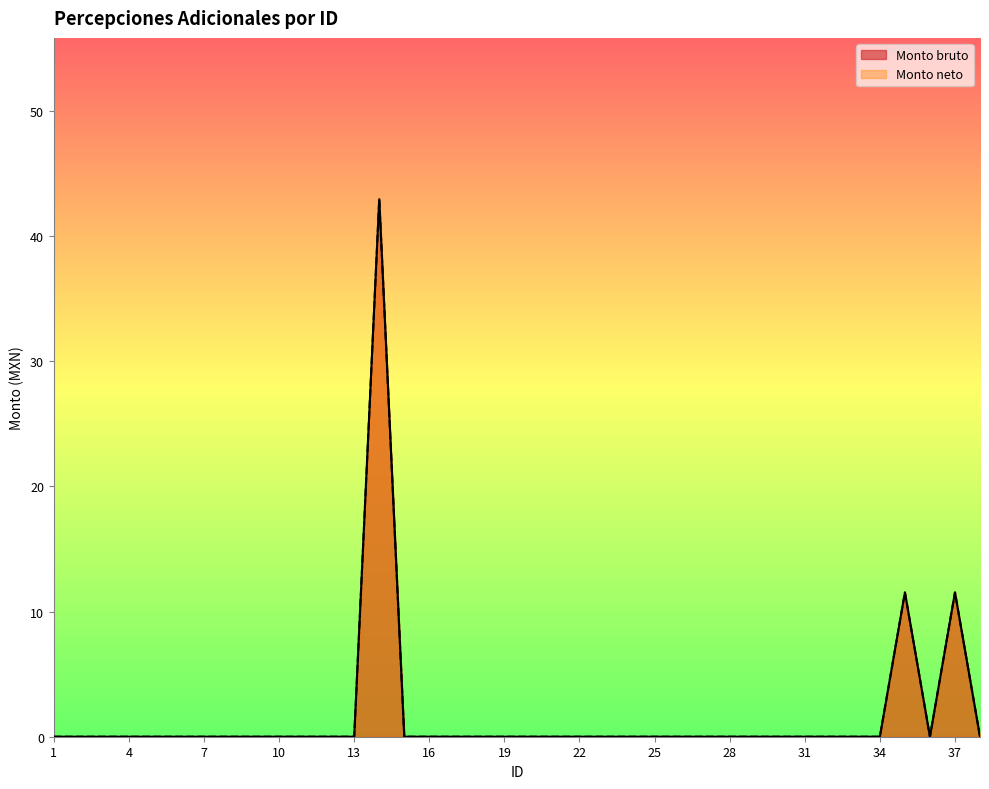

Count the number of categories in the chart.

38